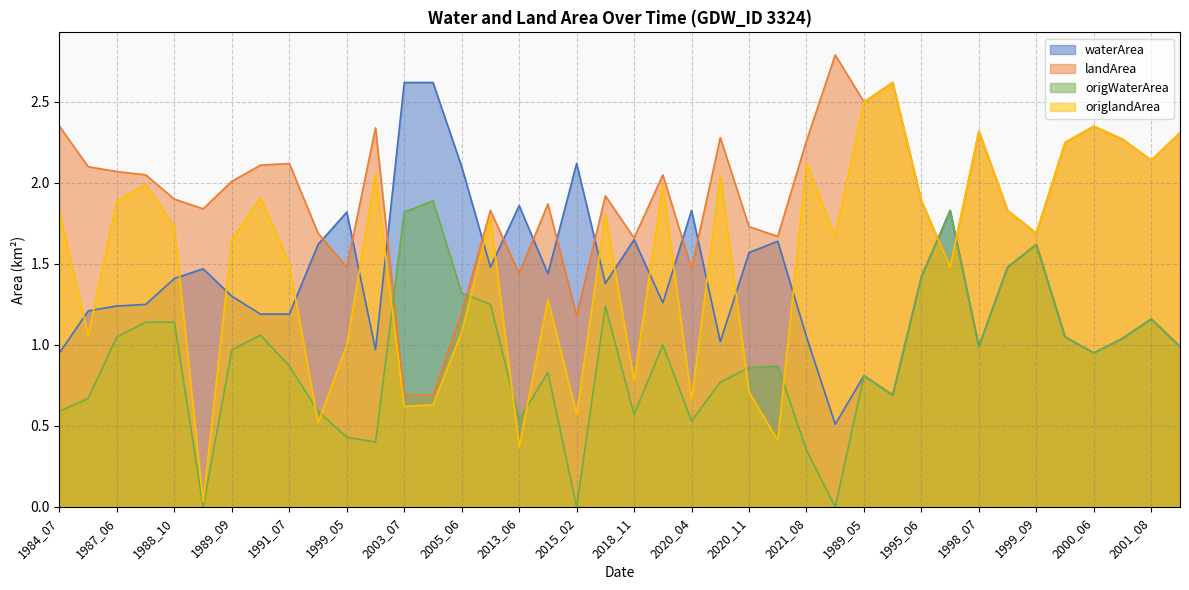

Which series has the largest total across all categories?

landArea